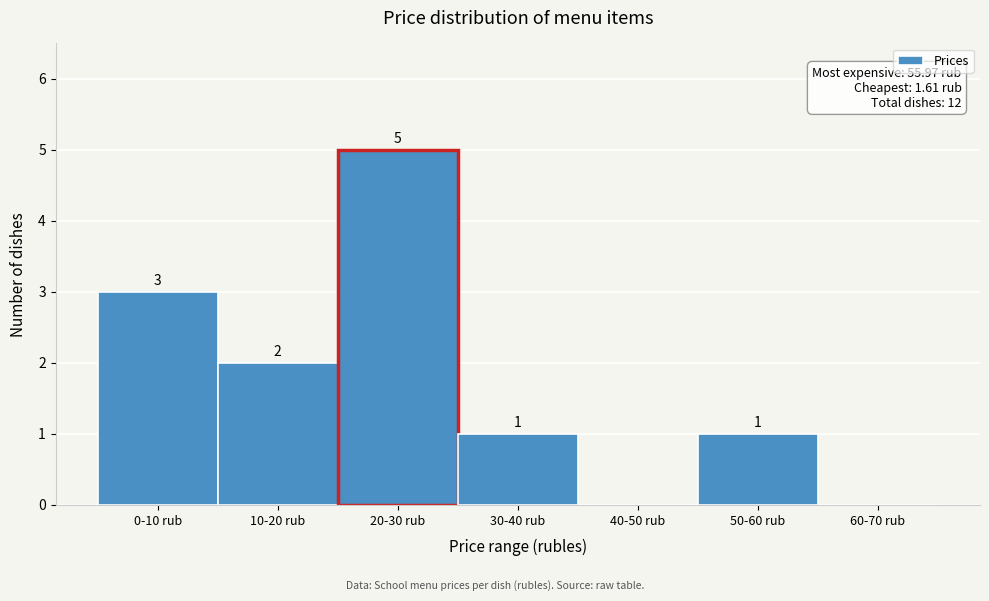

Reading left to right, list all the values displayed in this chart.

0-10 rub=3	10-20 rub=2	20-30 rub=5	30-40 rub=1	40-50 rub=0	50-60 rub=1	60-70 rub=0